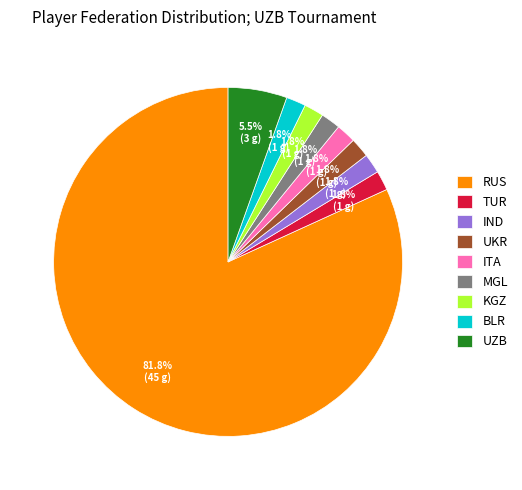

What is the largest slice in the pie chart?

RUS